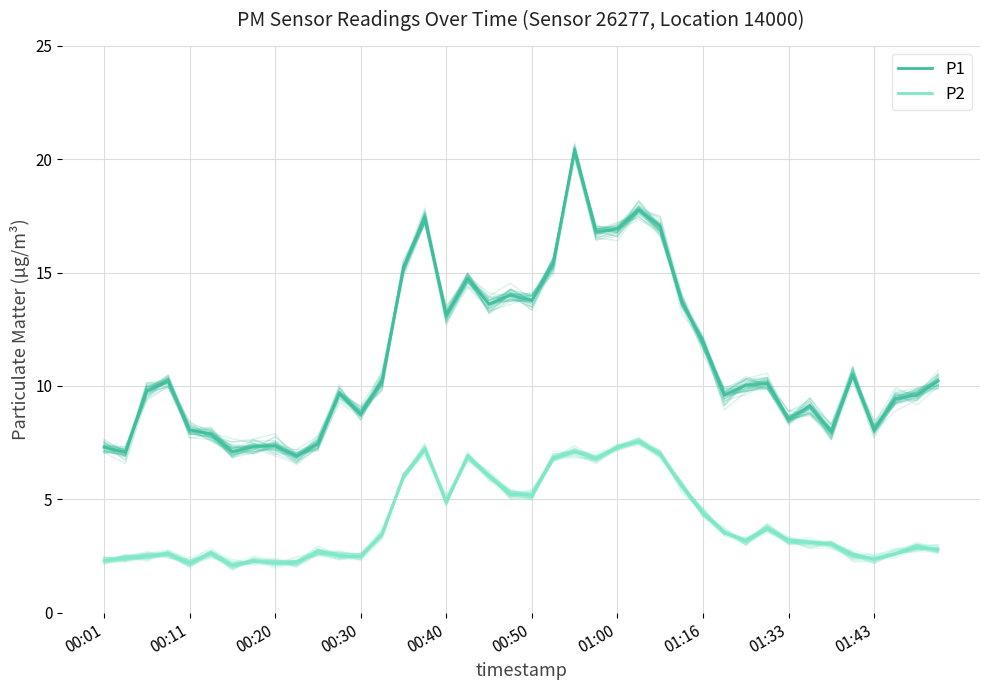

What are all the series names shown in the legend?

P1, P2